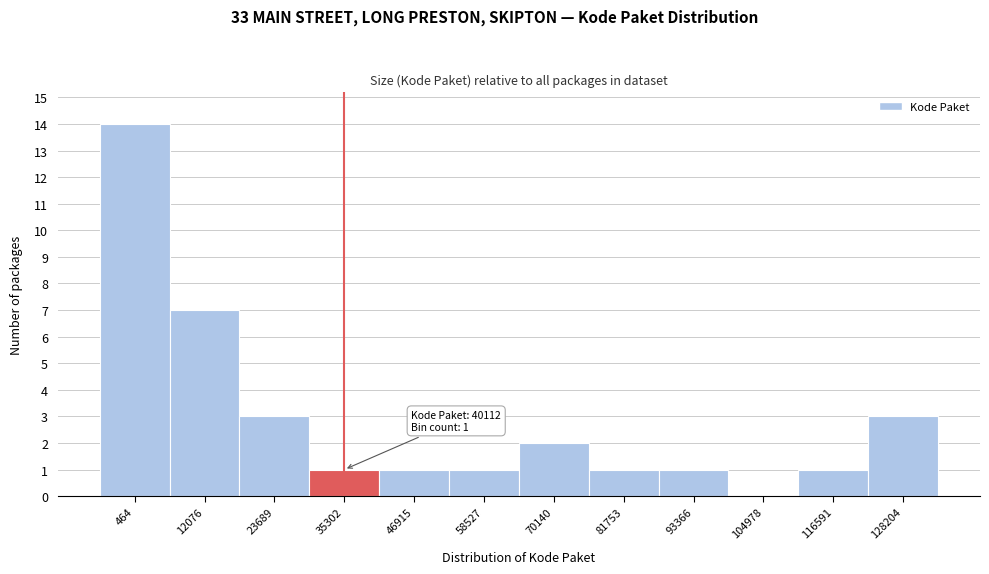

Reading right to left, extract all data points from this chart.

128204=3	116591=1	104978=0	93366=1	81753=1	70140=2	58527=1	46915=1	35302=1	23689=3	12076=7	464=14